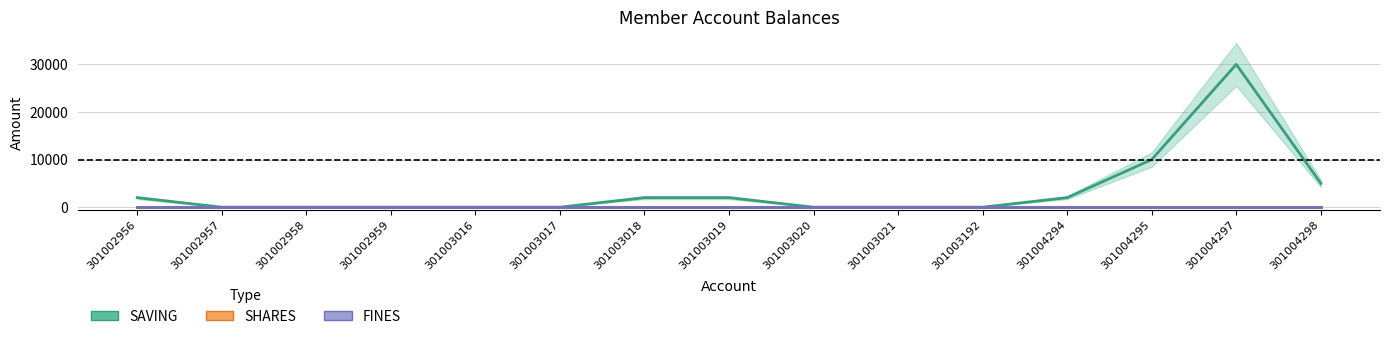

List the series in order of their peak value, highest first.

SAVING, SHARES, FINES